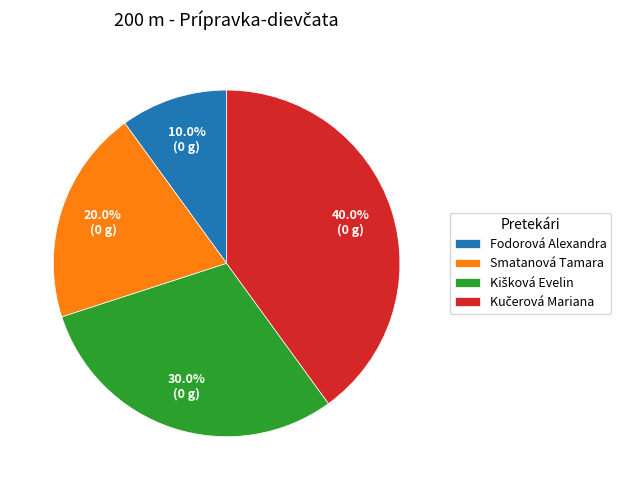

To the nearest percent, what percentage of the pie is Fodorová Alexandra?

10%